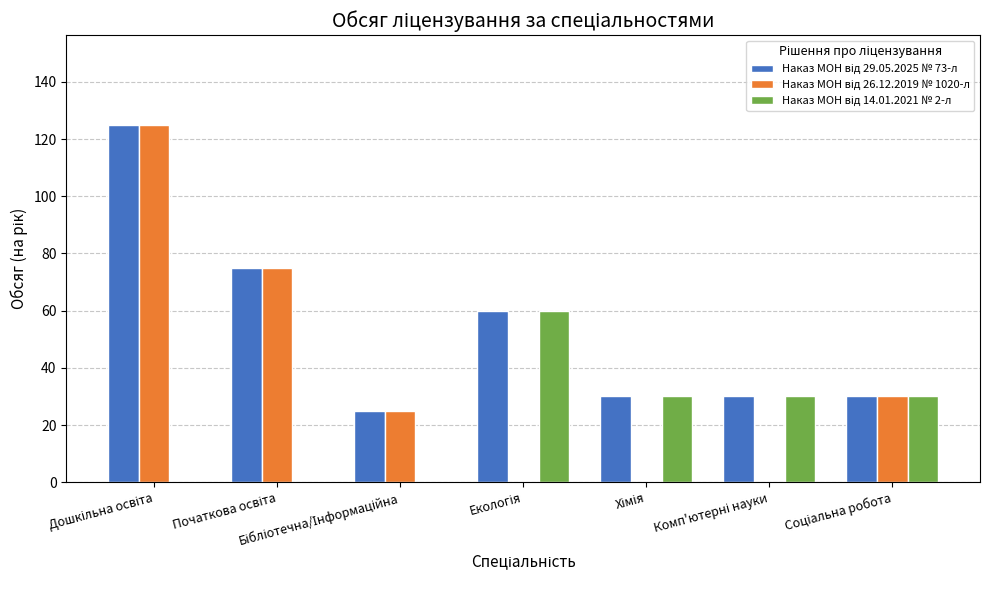

What is the maximum value shown in the chart?

125